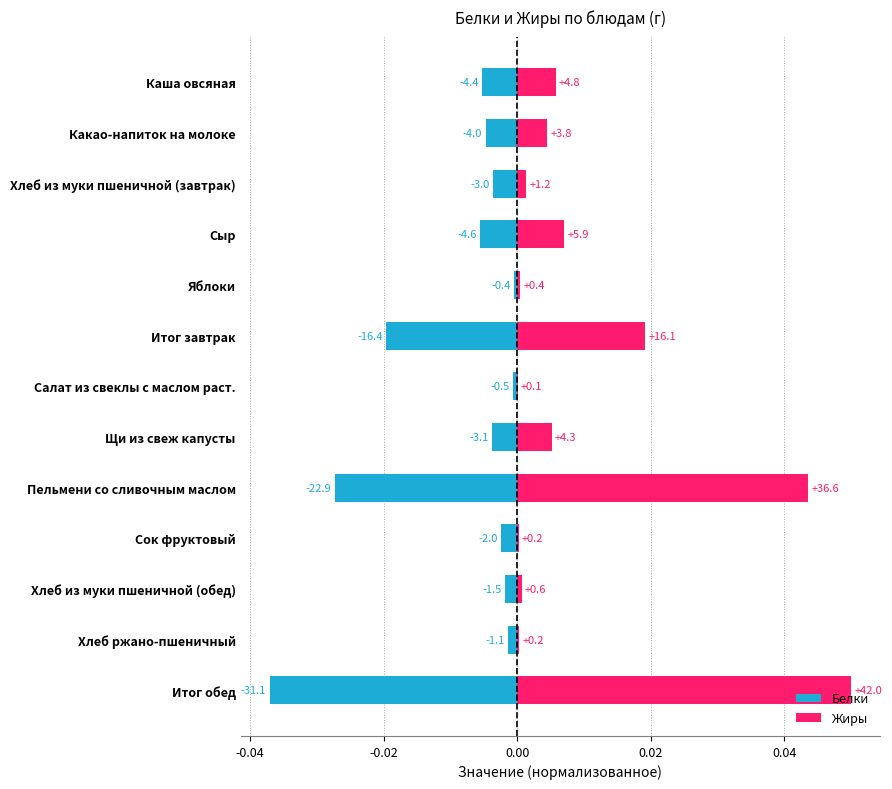

True or false: Белки has a value of -0.0 at Сок фруктовый.

False